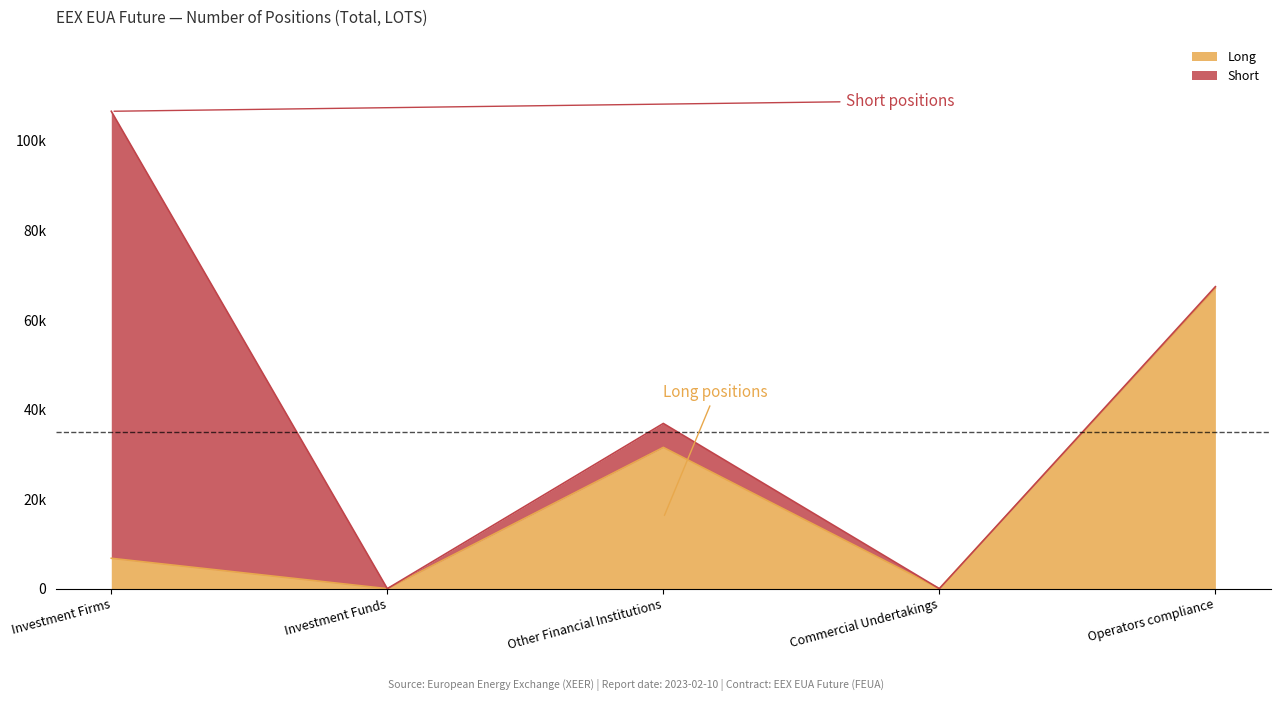

Rank the categories by value from lowest to highest.

Investment Funds, Commercial Undertakings, Investment Firms, Other Financial Institutions, Operators compliance